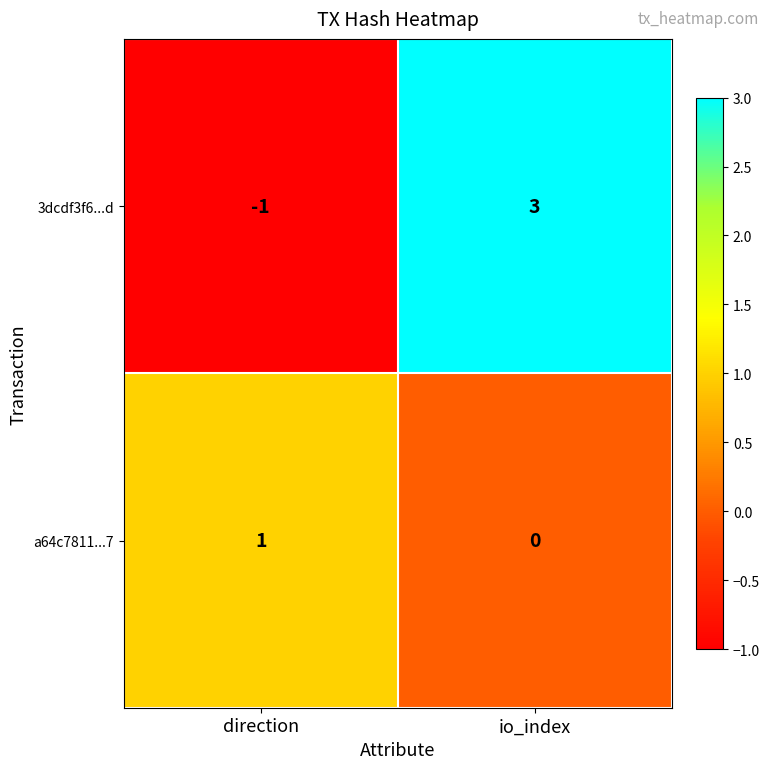

Reading left to right, what are all the values shown in this chart?

3dcdf3f6...d: direction=-1	io_index=3
a64c7811...7: direction=1	io_index=0